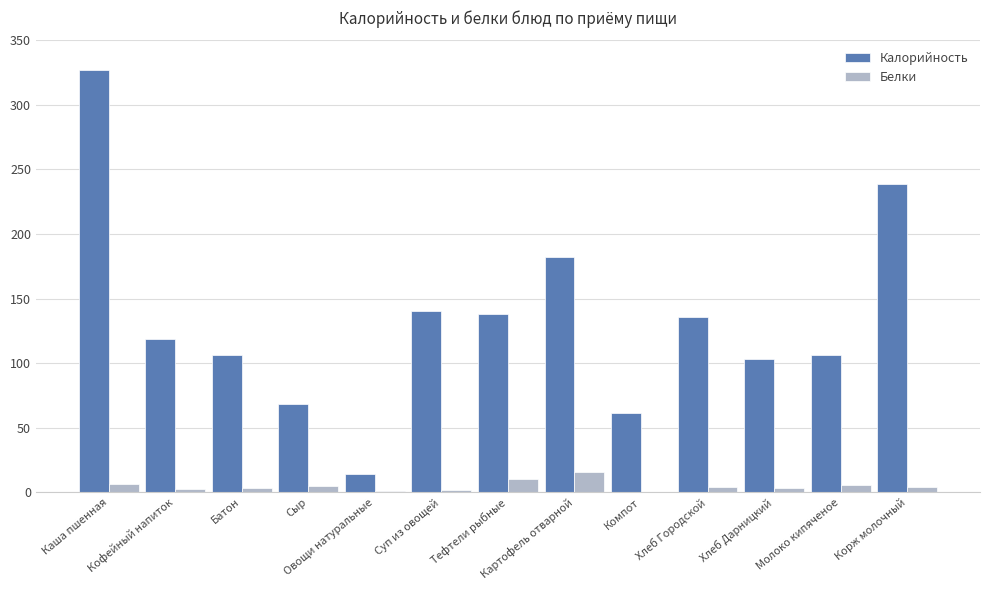

What is the sum of all Белки values?

62.7